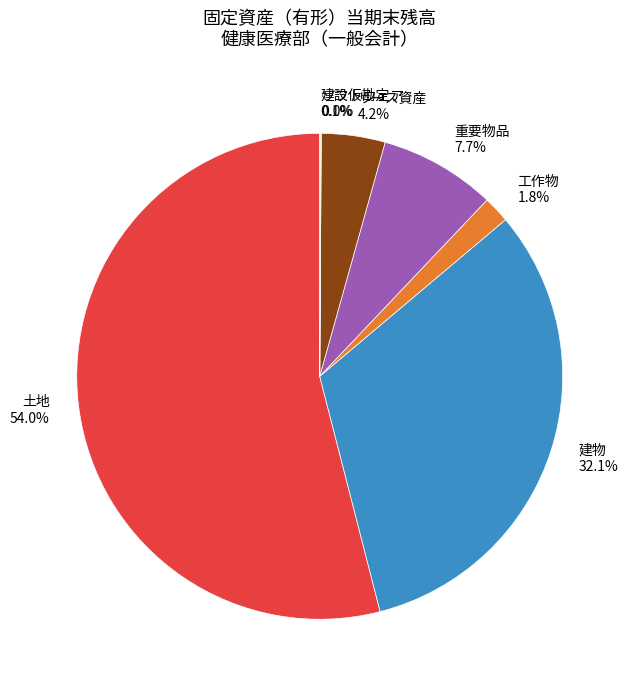

Is the sum of 建物 and 重要物品 greater than half?

No